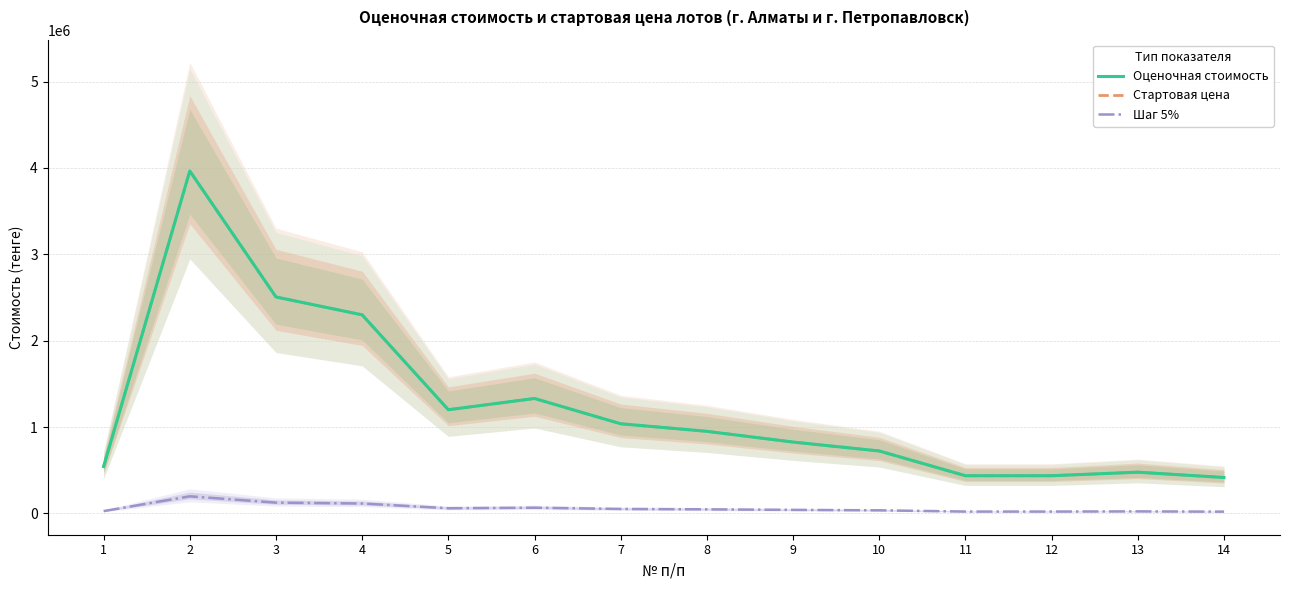

What is the sum of the Стартовая цена values at 12 and 6?

1767876.0